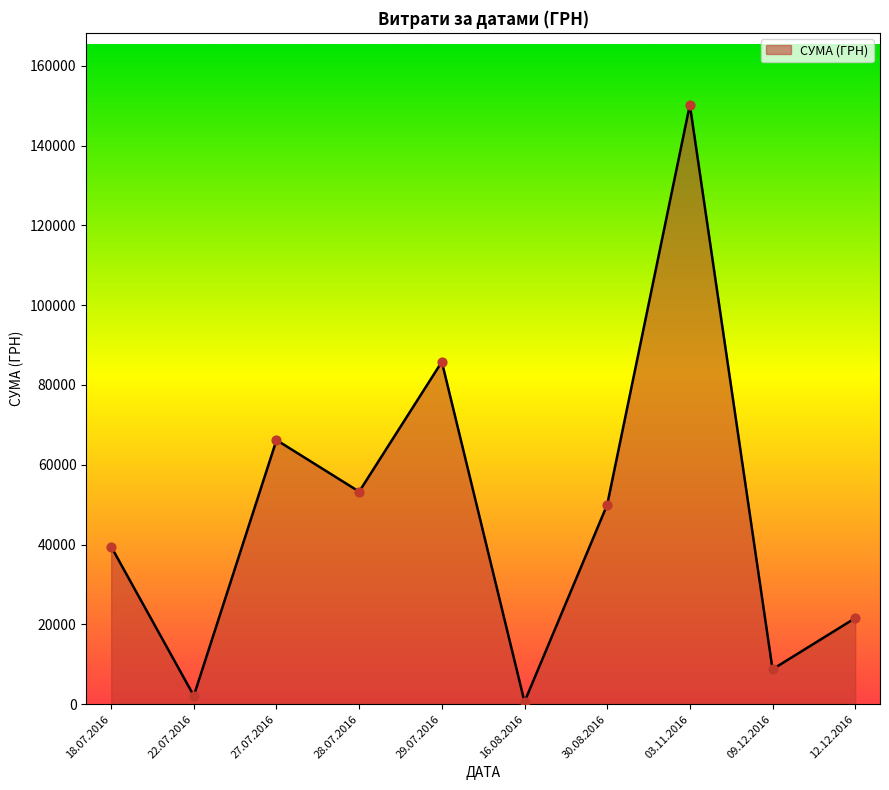

Between 12.12.2016 and 29.07.2016, which is larger?

29.07.2016